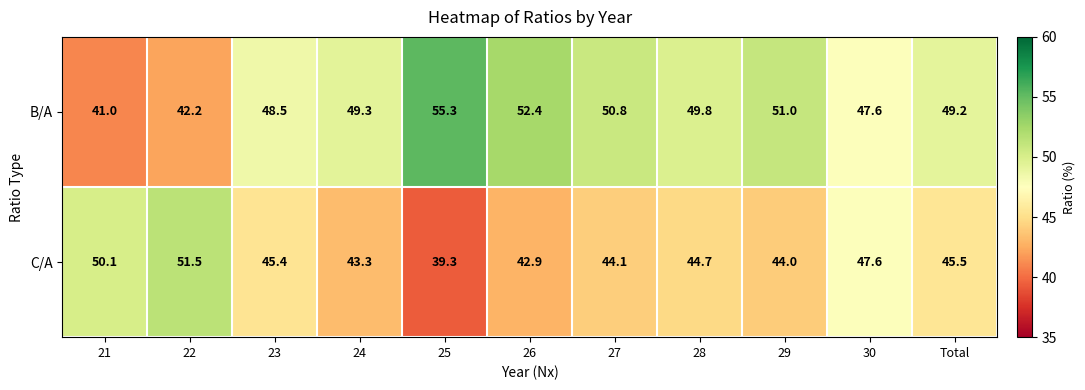

What is the sum of all B/A values?

537.1